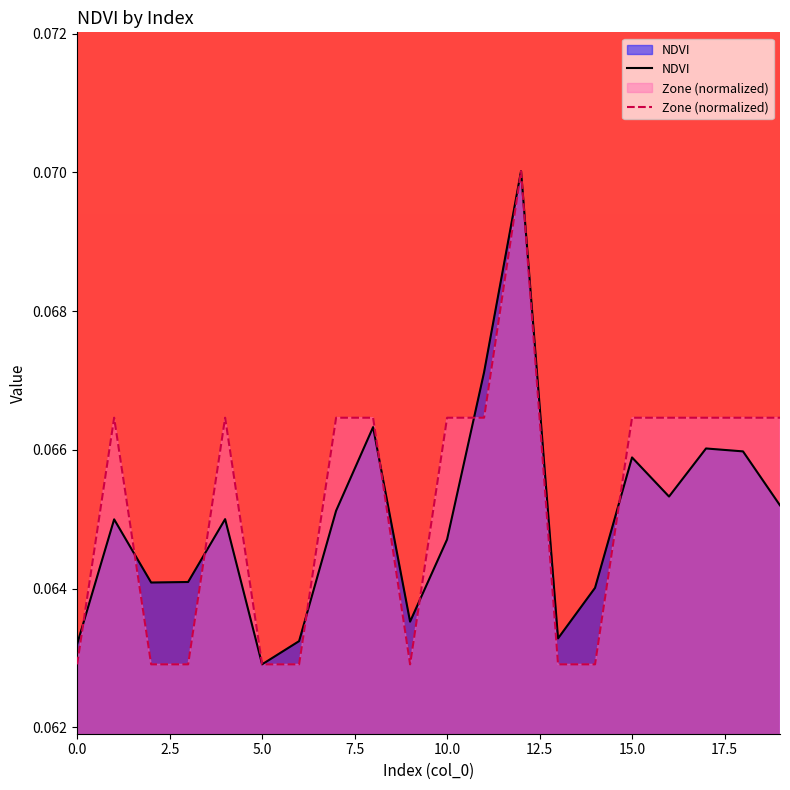

What is the approximate value of Zone (normalized) at 16?

0.1